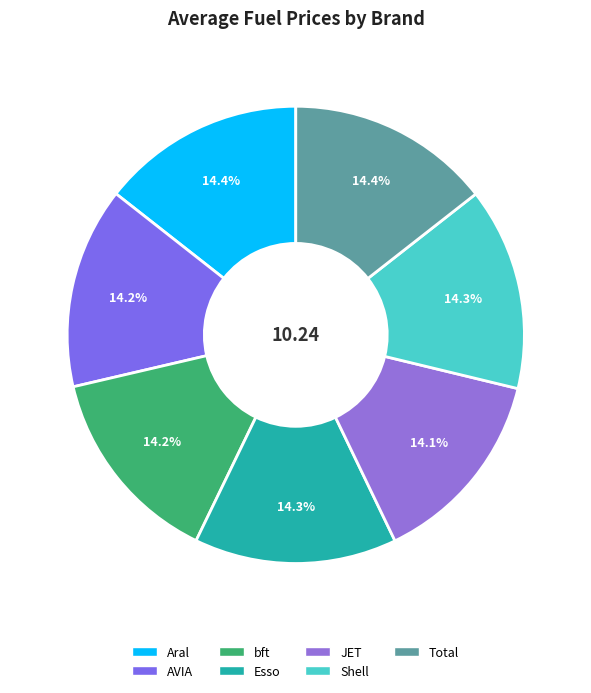

The Esso slice represents 22% of the pie. True or false?

False